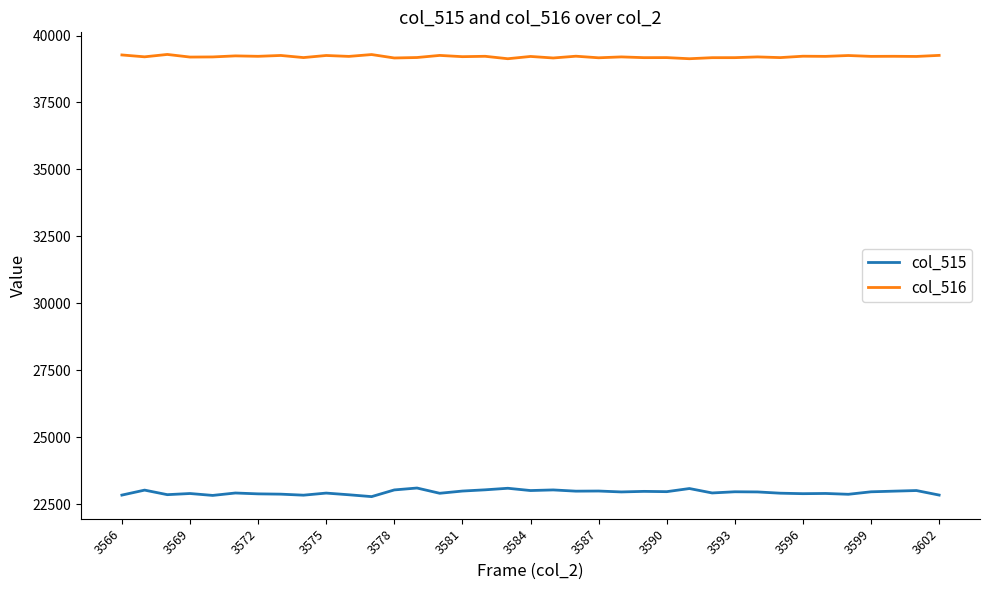

List the series in order of their overall mean, lowest first.

col_515, col_516